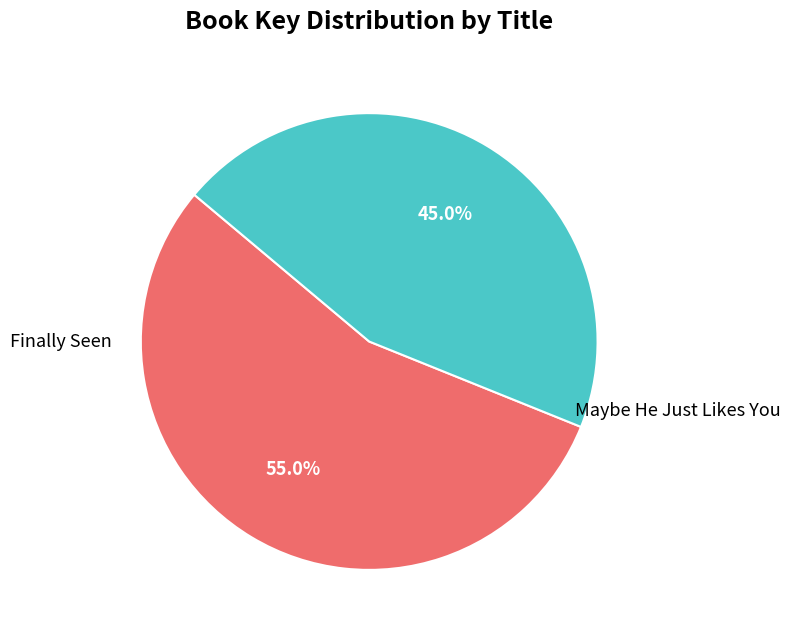

Is there a majority slice in this chart?

Yes